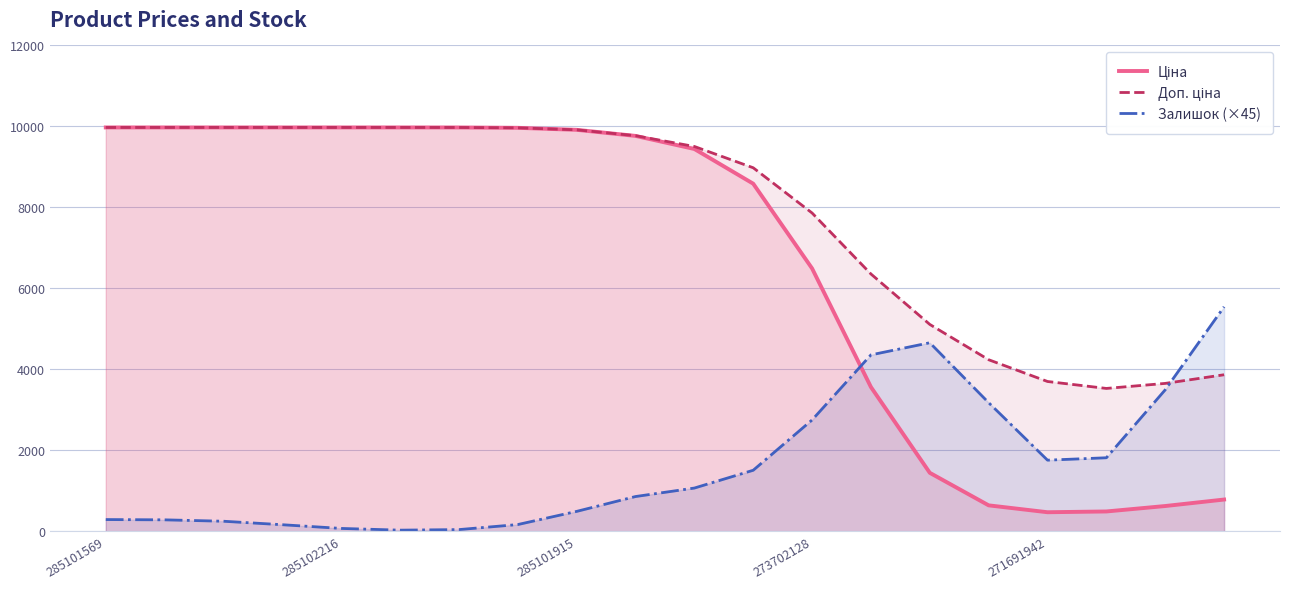

The Залишок (×45) series shows 168.6 at 7. True or false?

True